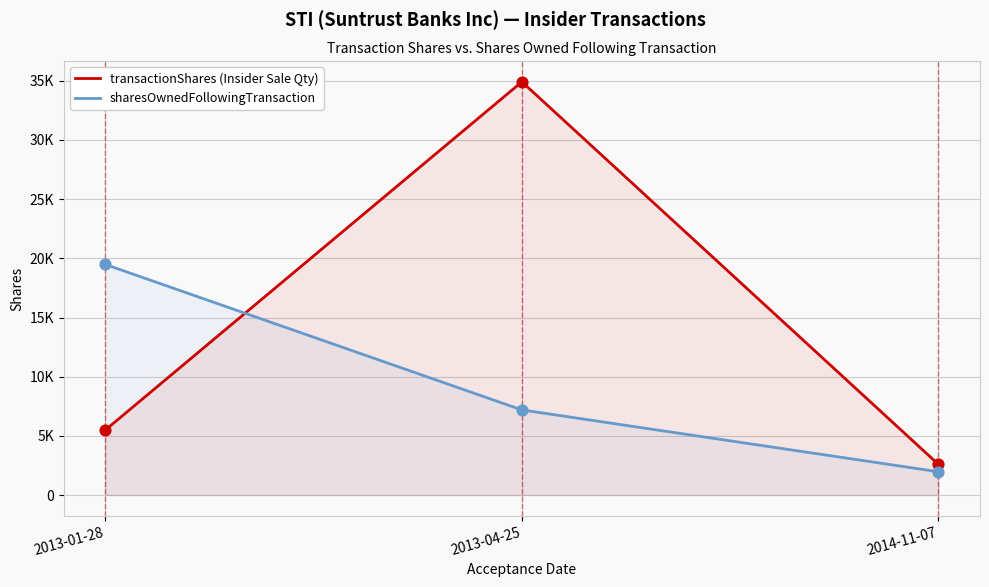

At how many categories does at least one series exceed 16036?

2